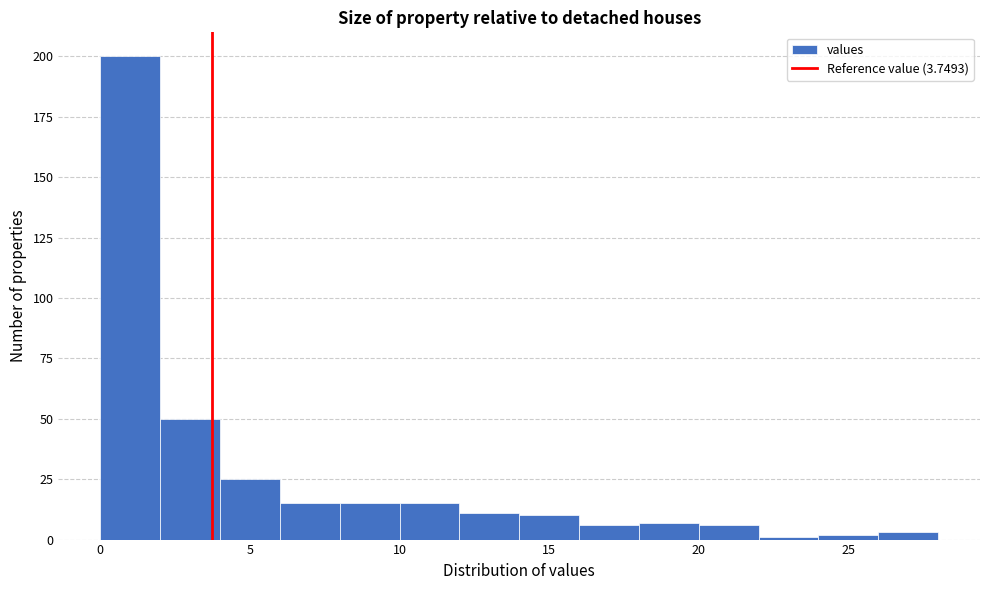

Reading left to right, transcribe this chart: for each bar, give the range it covers on the x-axis and its height. The values are not printed on the chart, so give them approximately, as read against the axis.

0 to 2: 200
2 to 4: 50
4 to 6: 25
6 to 8: 15
8 to 10: 15
10 to 12: 15
12 to 14: 10
14 to 16: 10
16 to 18: 5
18 to 20: 5
20 to 22: 5
22 to 24: under 5
24 to 26: under 5
26 to 28: under 5